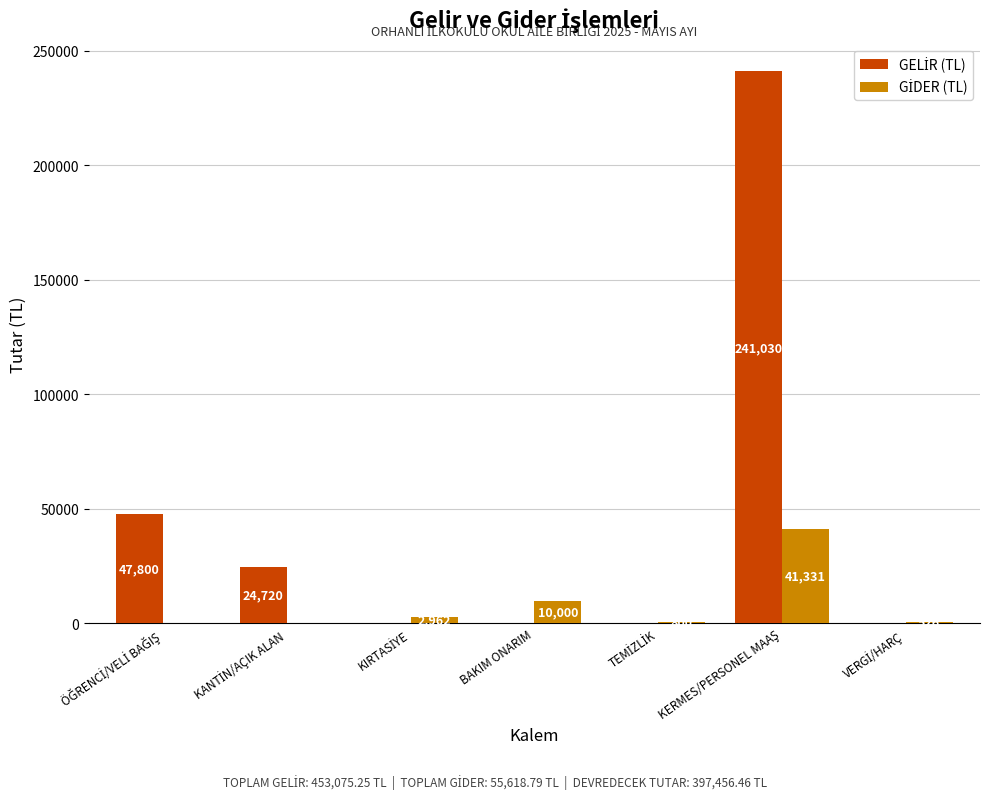

What is the total value across all series at BAKIM ONARIM?

10000.0